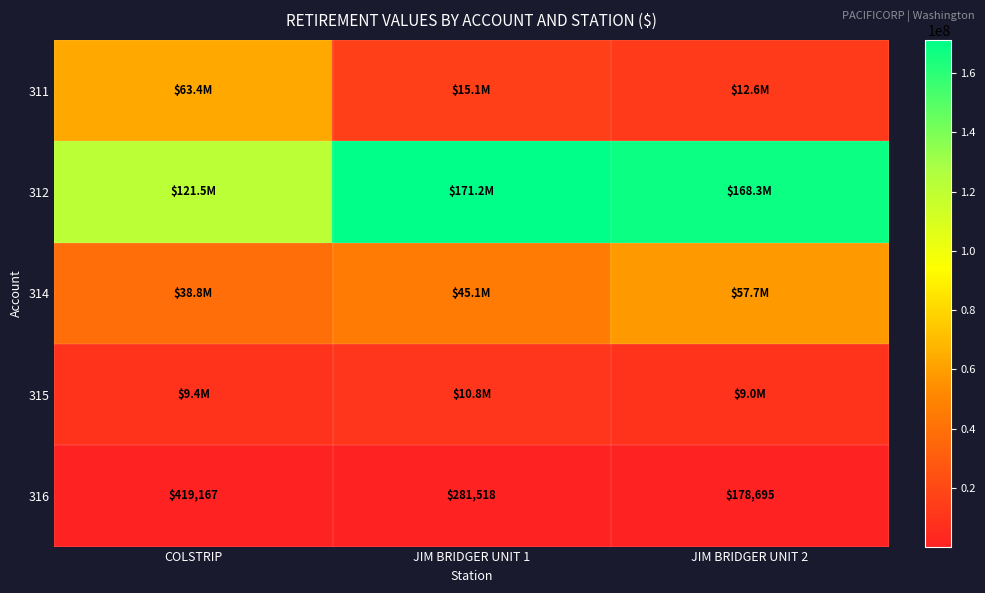

Which series has the largest range (max minus min)?

311